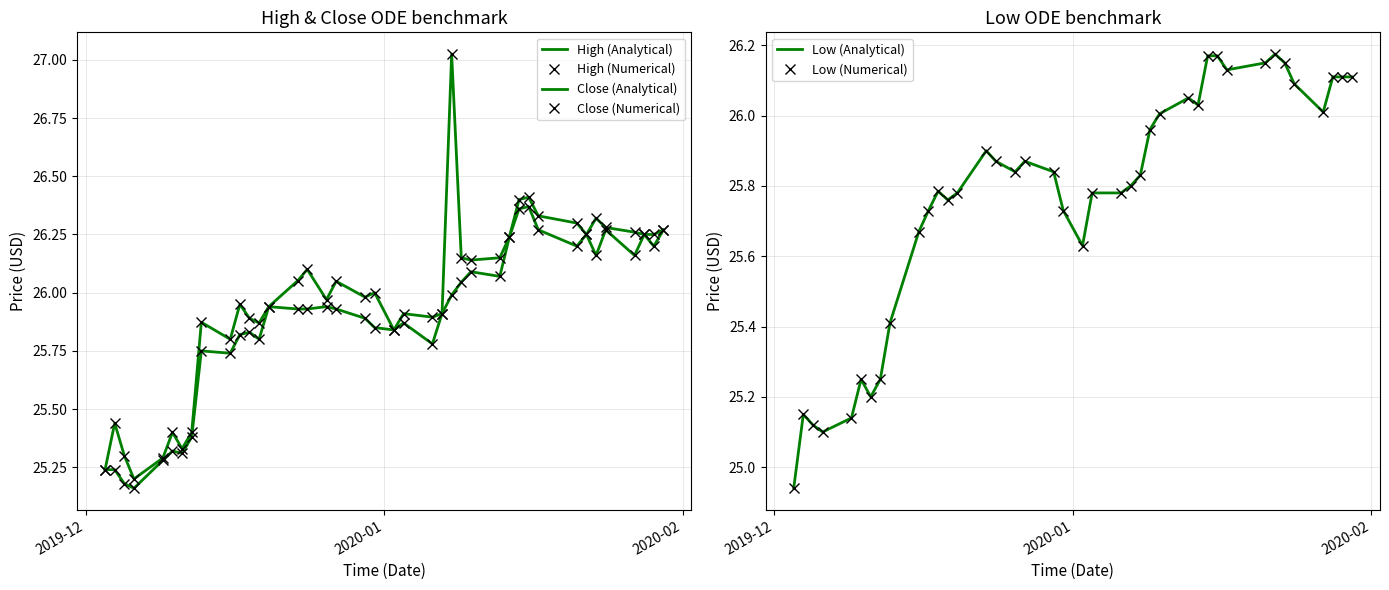

What are all the series names shown in the legend?

High (Analytical), High (Numerical), Close (Analytical), Close (Numerical), Low (Analytical), Low (Numerical)